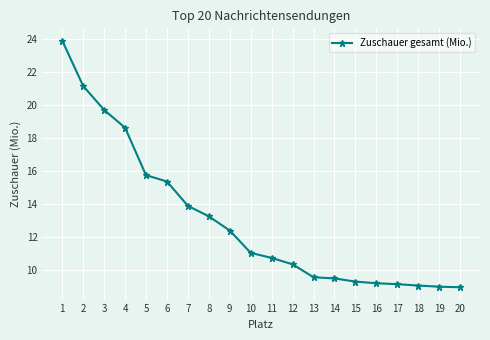

The chart shows a value of 9.0 at 18. True or false?

True